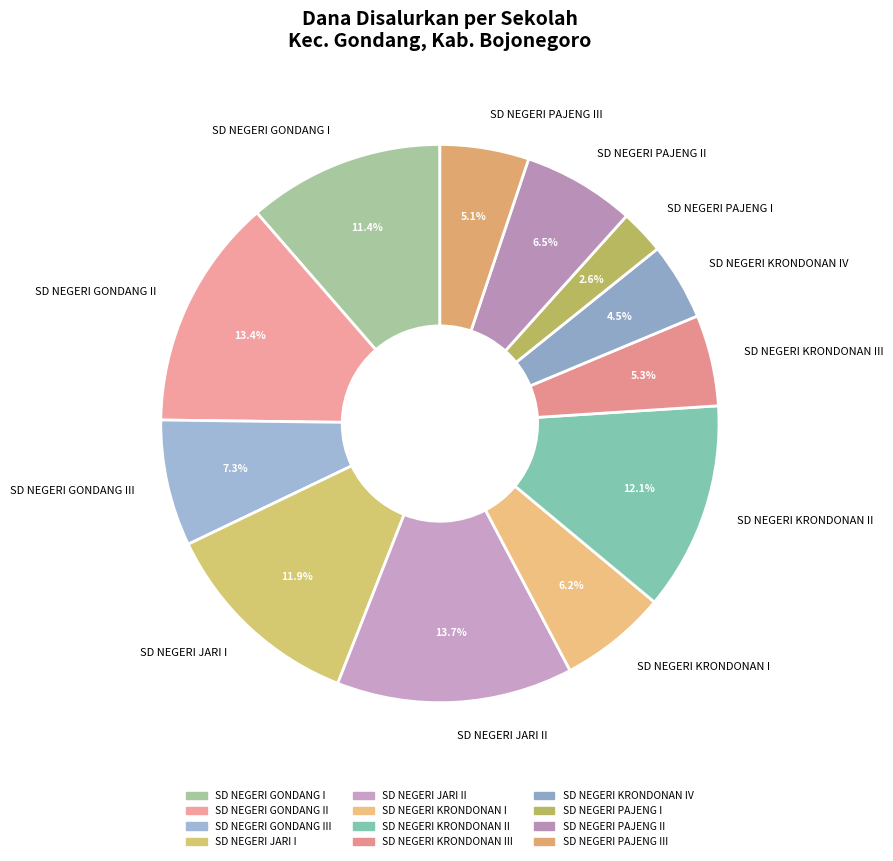

To the nearest percent, what is the average slice percentage?

8%